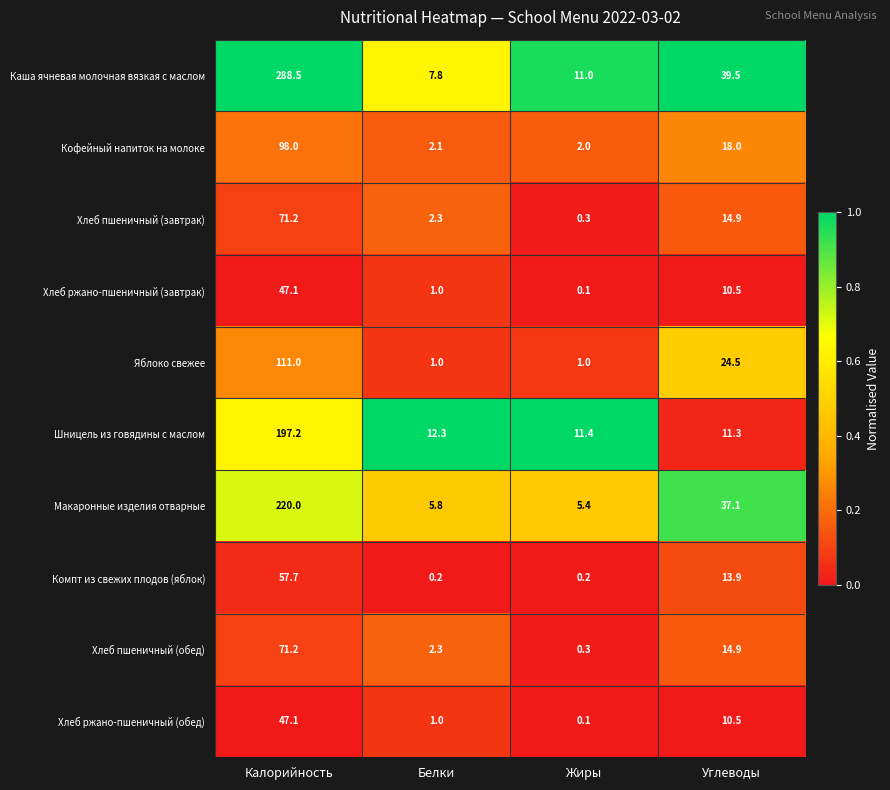

Which series has the largest range (max minus min)?

Каша ячневая молочная вязкая с маслом